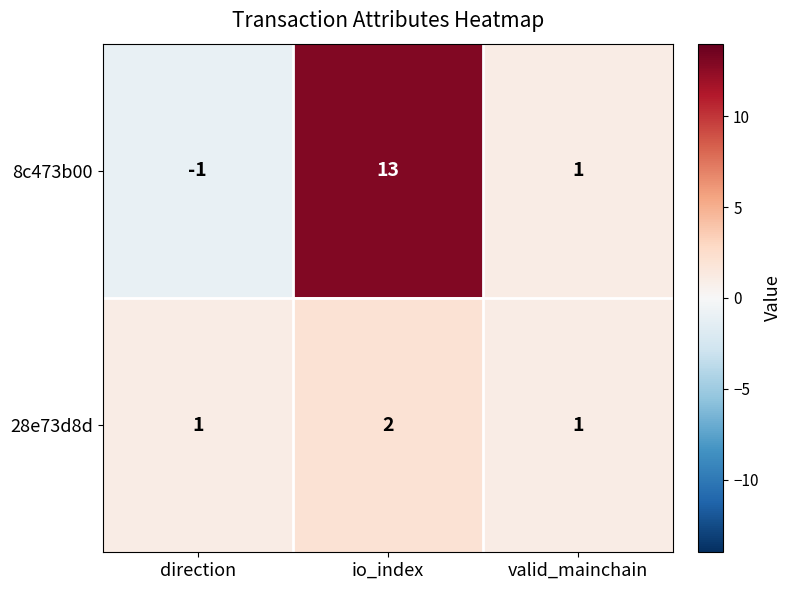

What is the sum of the 8c473b00 values at io_index and valid_mainchain?

14